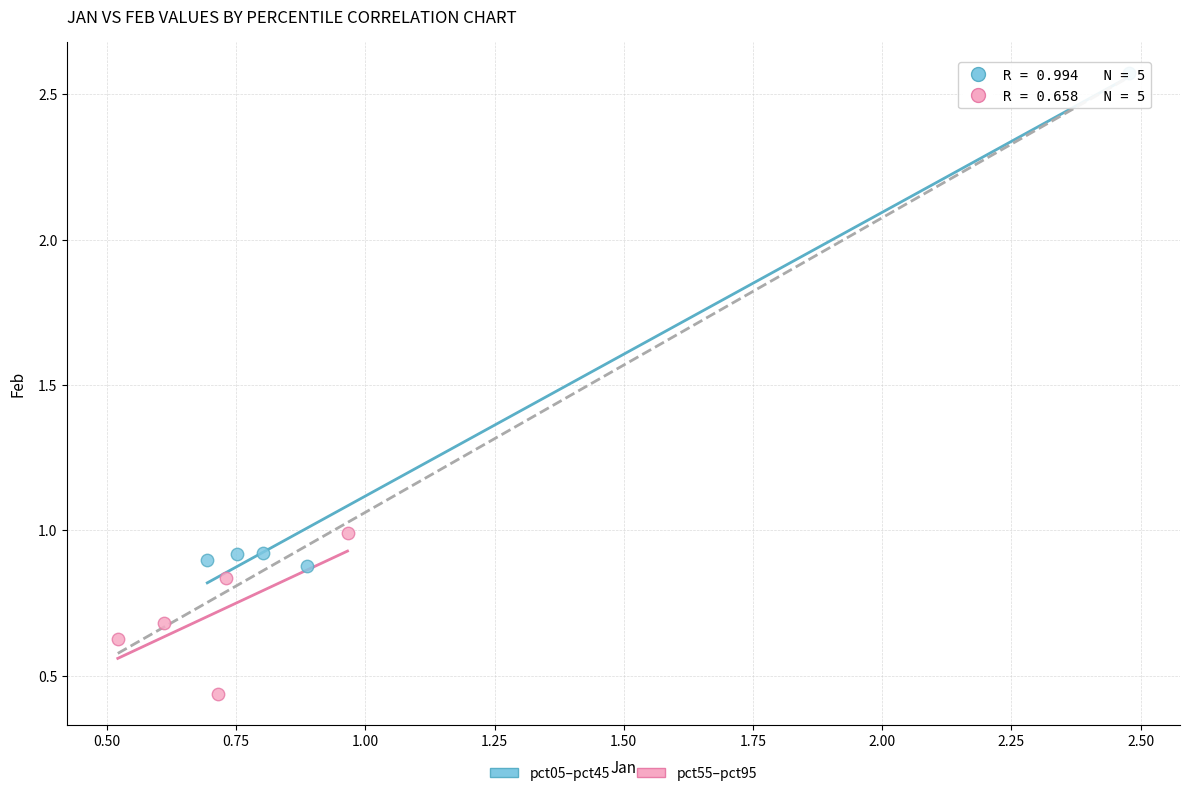

Which series reaches the minimum Y coordinate?

pct55–pct95